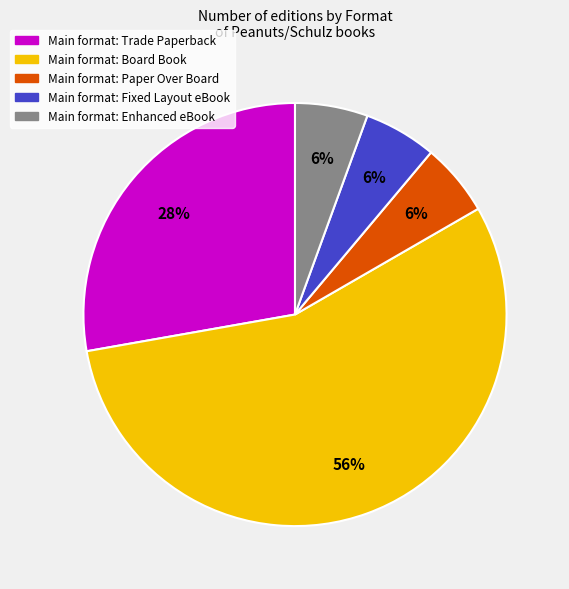

To the nearest percent, what is the average slice percentage?

20%